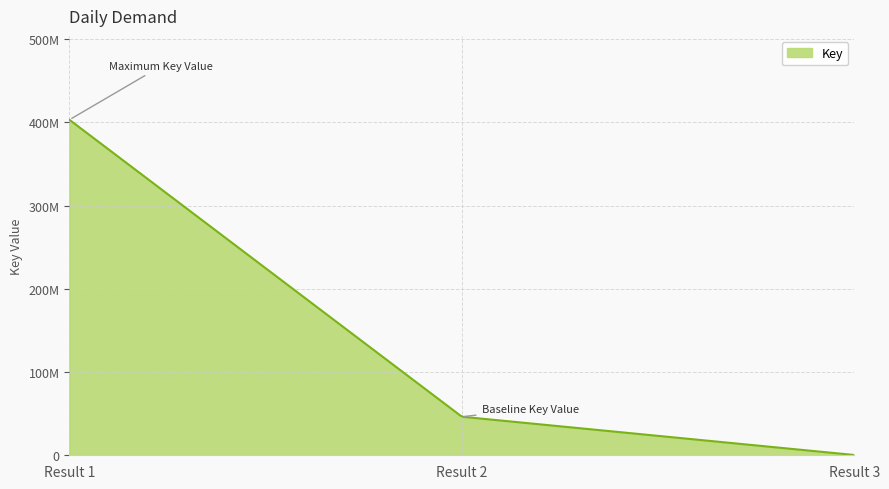

At which label is the value closest to 201654794?

2